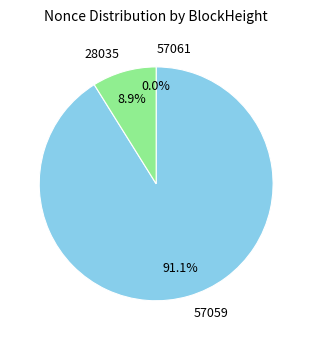

To the nearest percent, what is the average slice percentage?

33%